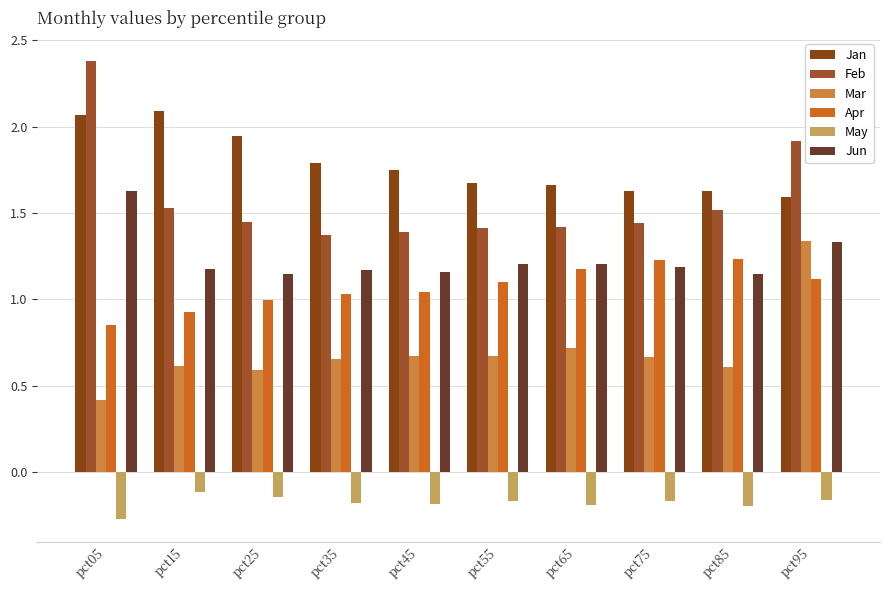

What are all the series names shown in the legend?

Jan, Feb, Mar, Apr, May, Jun